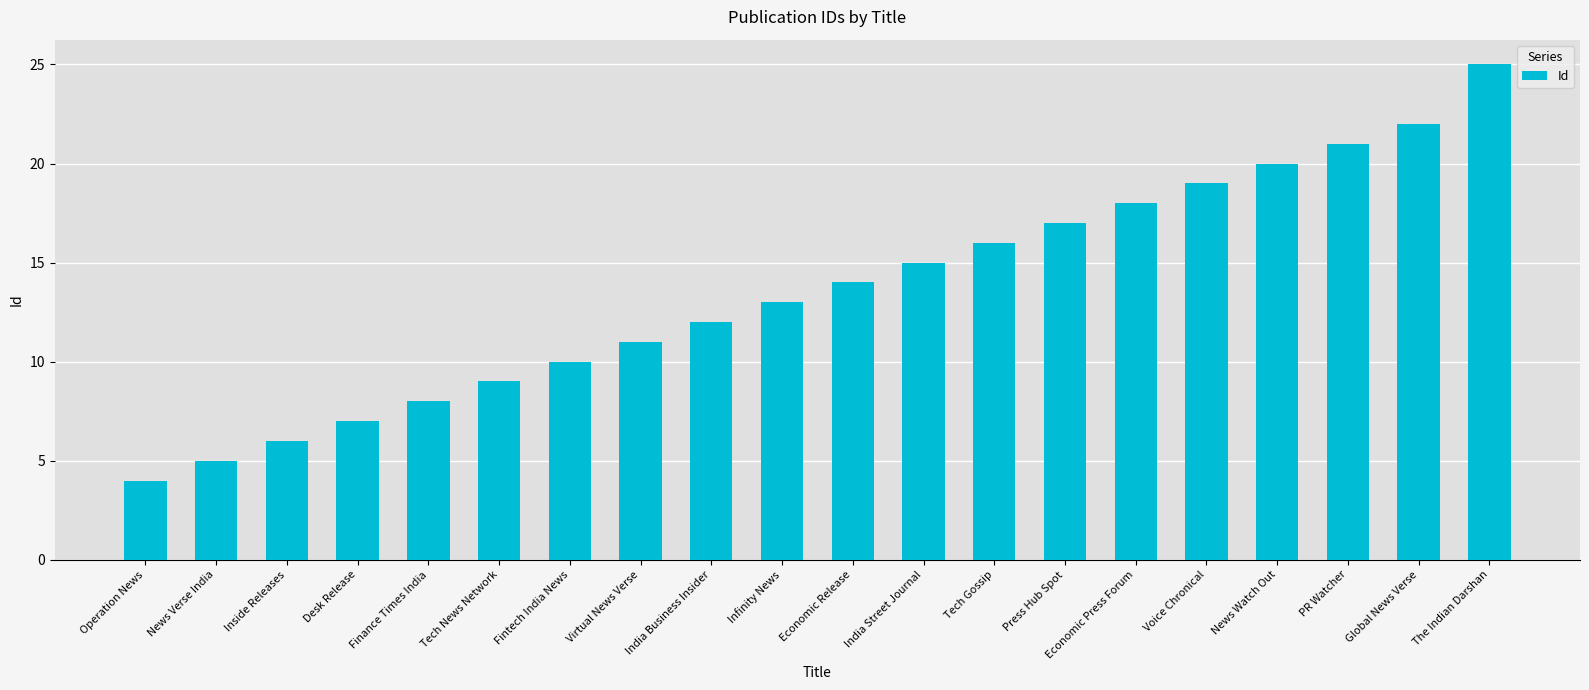

Between Fintech India News and Infinity News, which is larger?

Infinity News